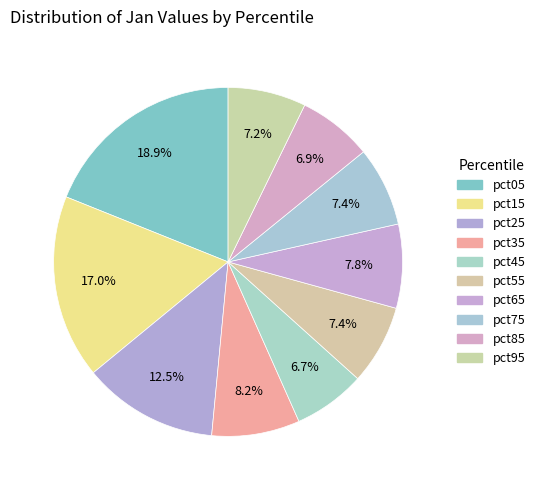

Does any single category account for the majority?

No